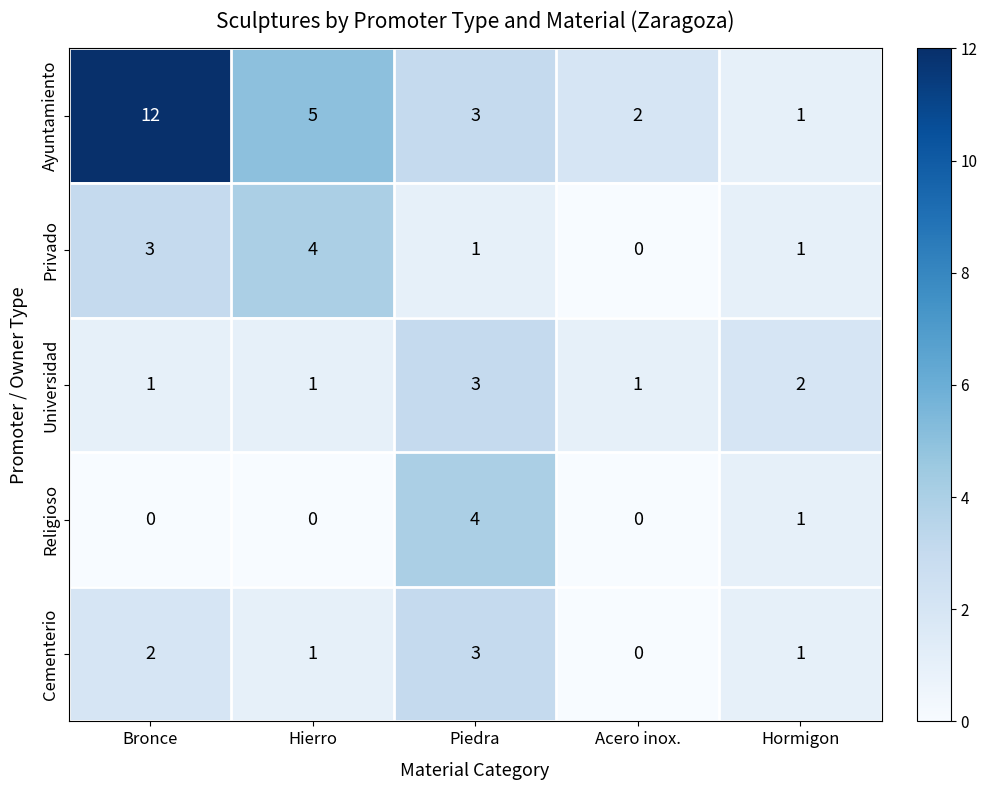

How many positive values does the Privado series have?

4